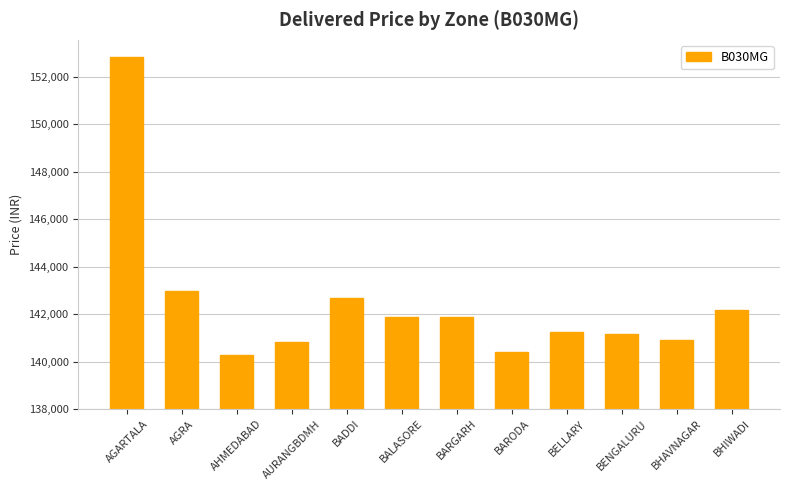

Does the chart contain any negative values?

No